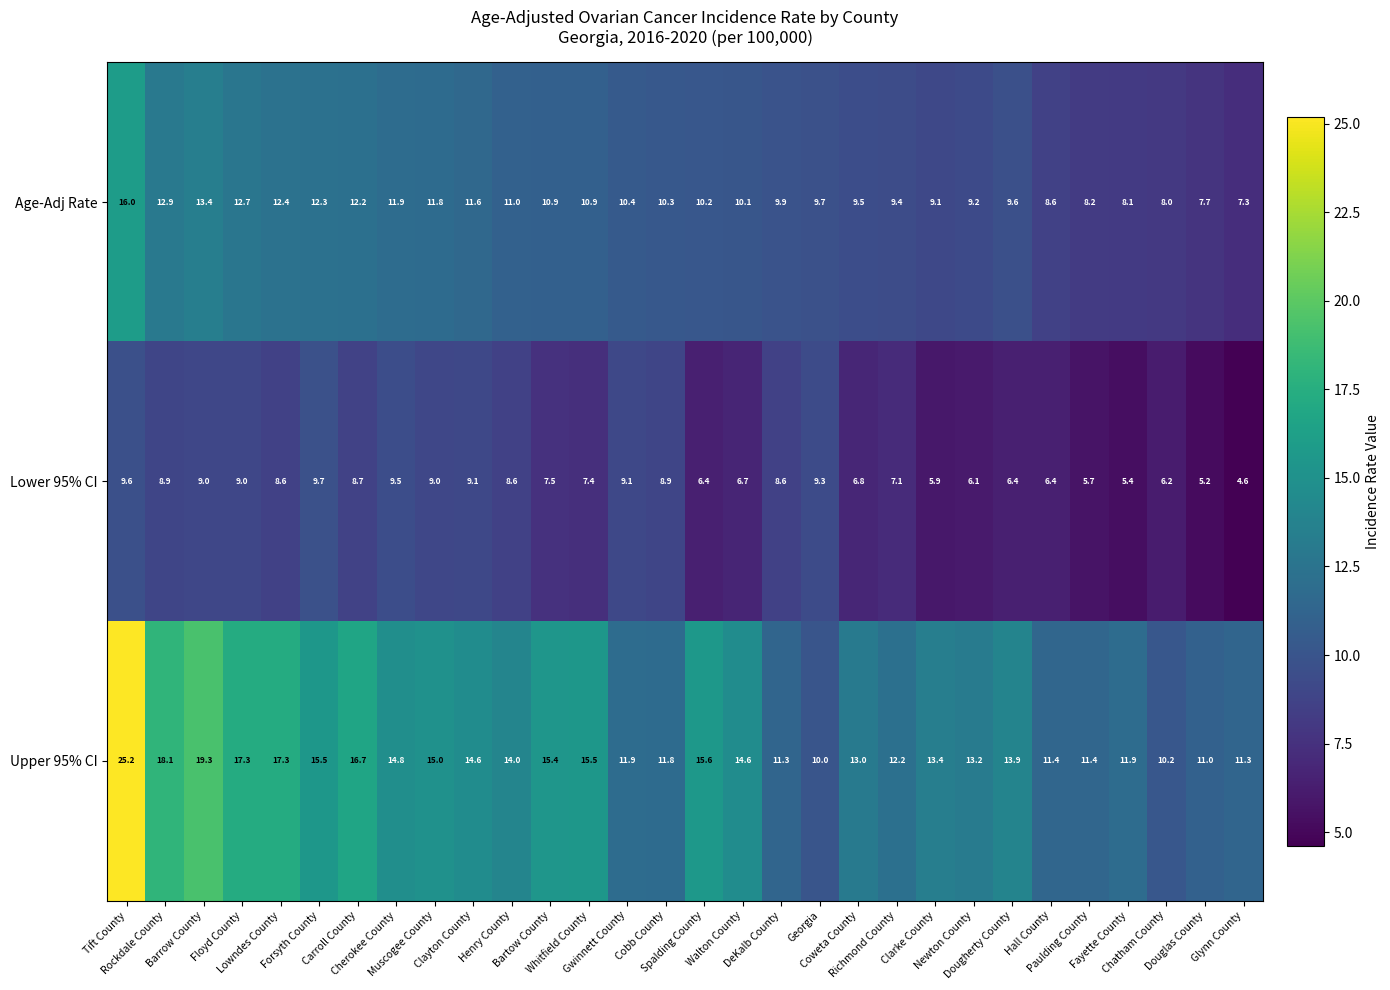

Rank the series at Richmond County from highest to lowest value.

Upper 95% CI, Age-Adj Rate, Lower 95% CI